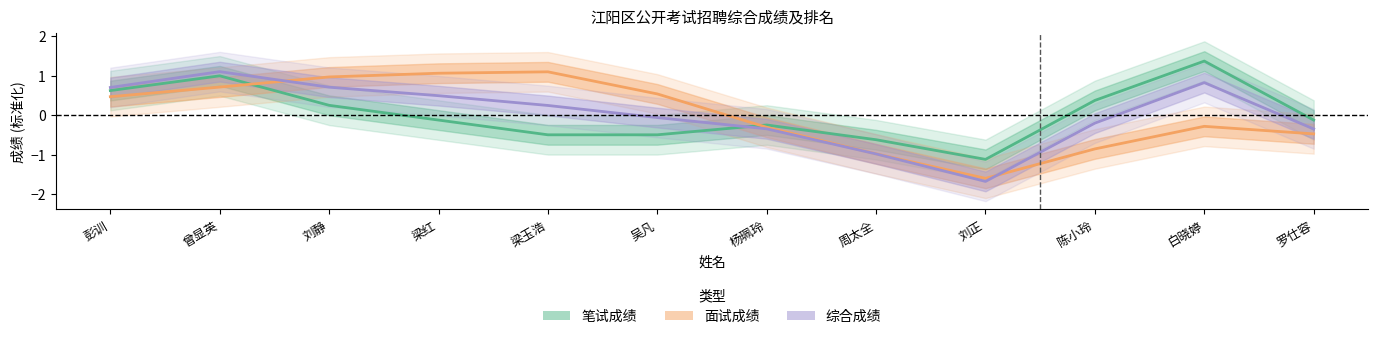

At which label does 笔试成绩 first exceed 0?

彭训